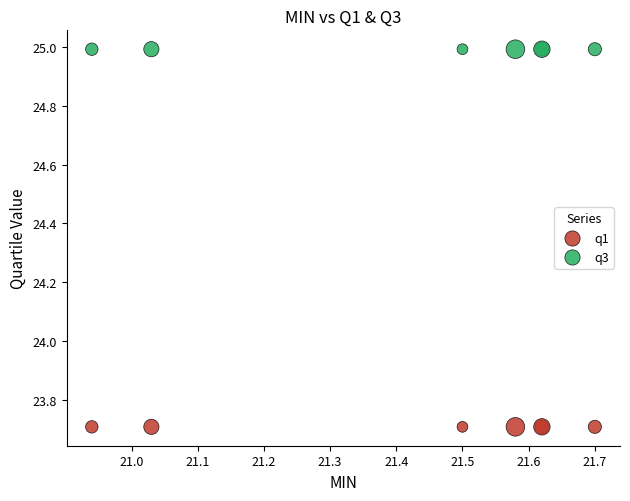

Which series contains the highest Y value?

q3